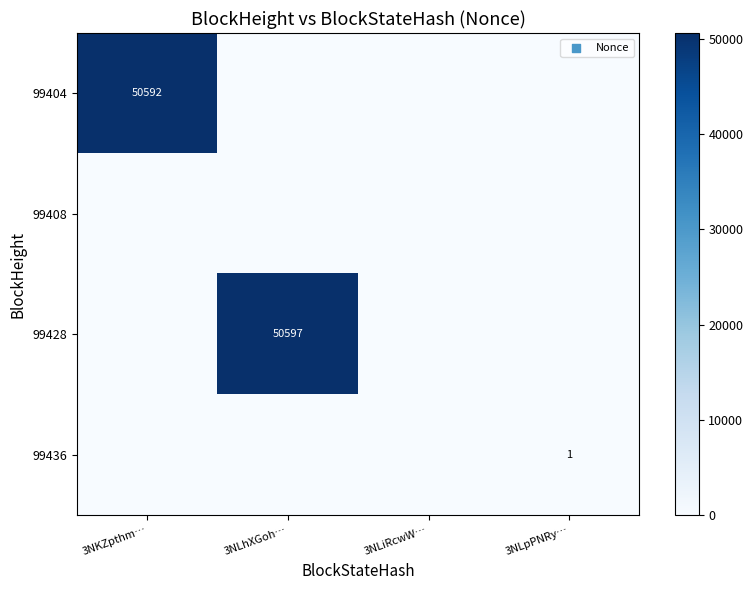

Is it true that 99428 equals 50597 at 3NLhXGoh…?

True